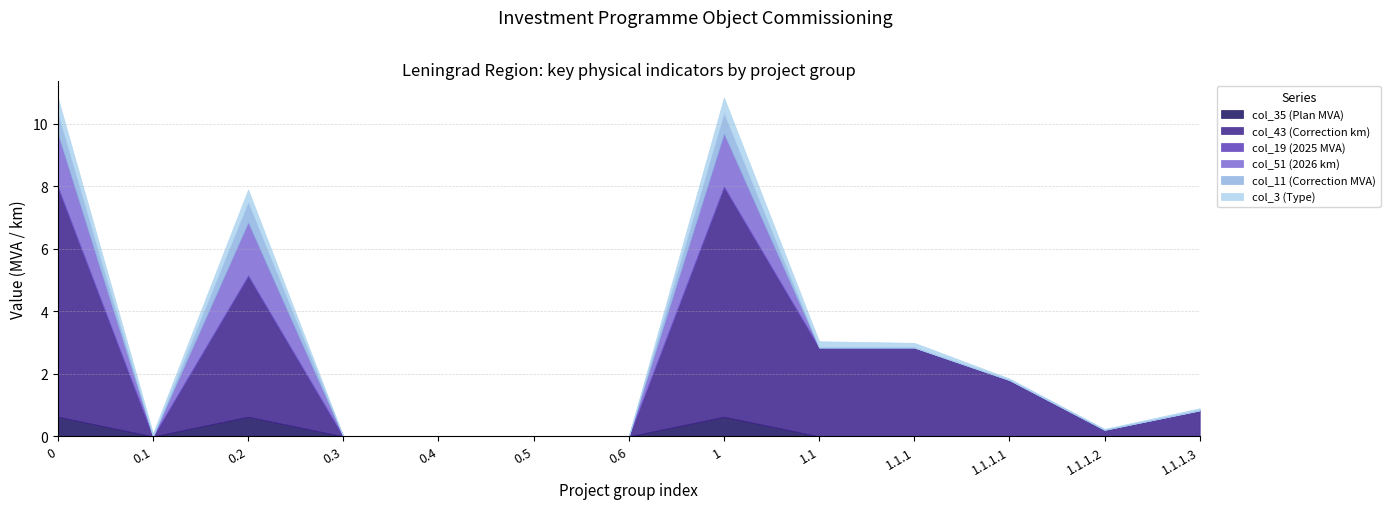

True or false: col_19 (2025 MVA) and col_51 (2026 km) cross at least once.

False